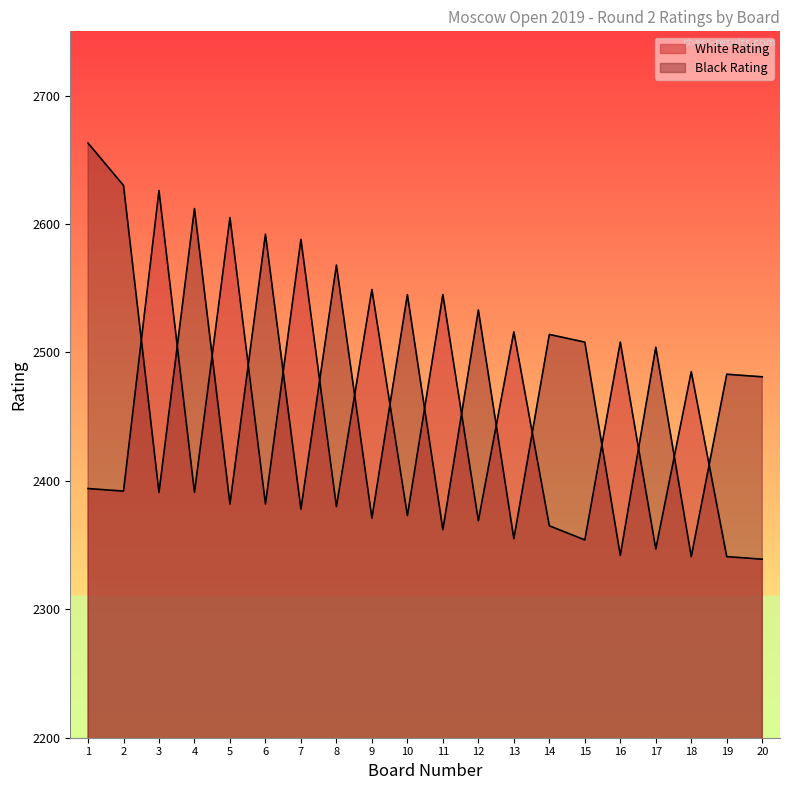

What is the value of the White Rating point at the 6th from the left?

2382